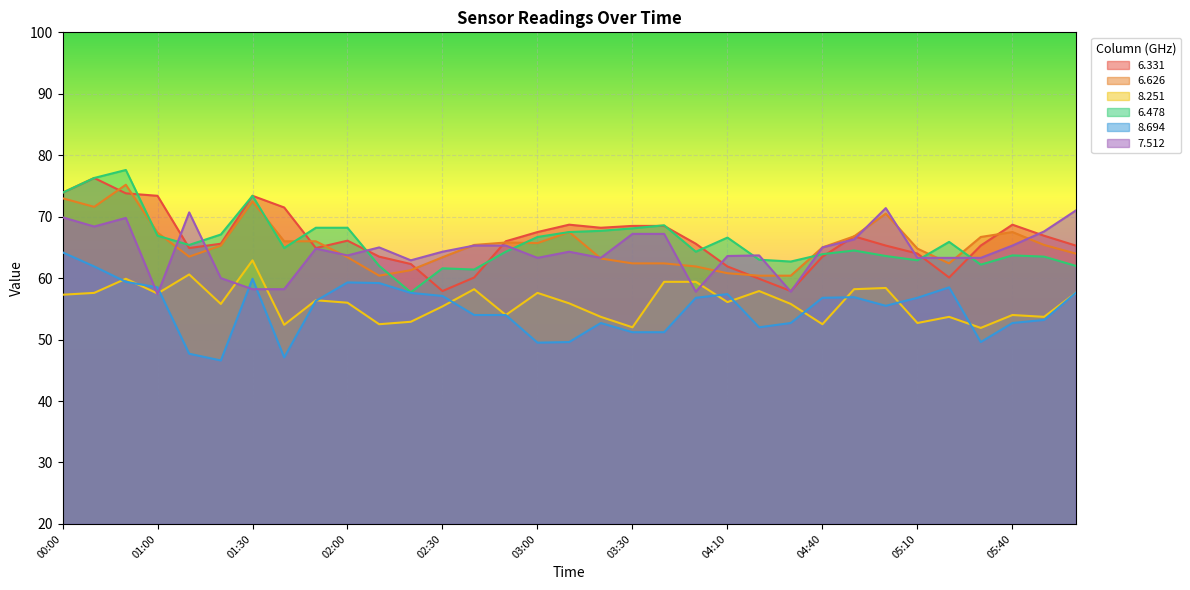

Count the number of categories in the chart.

33